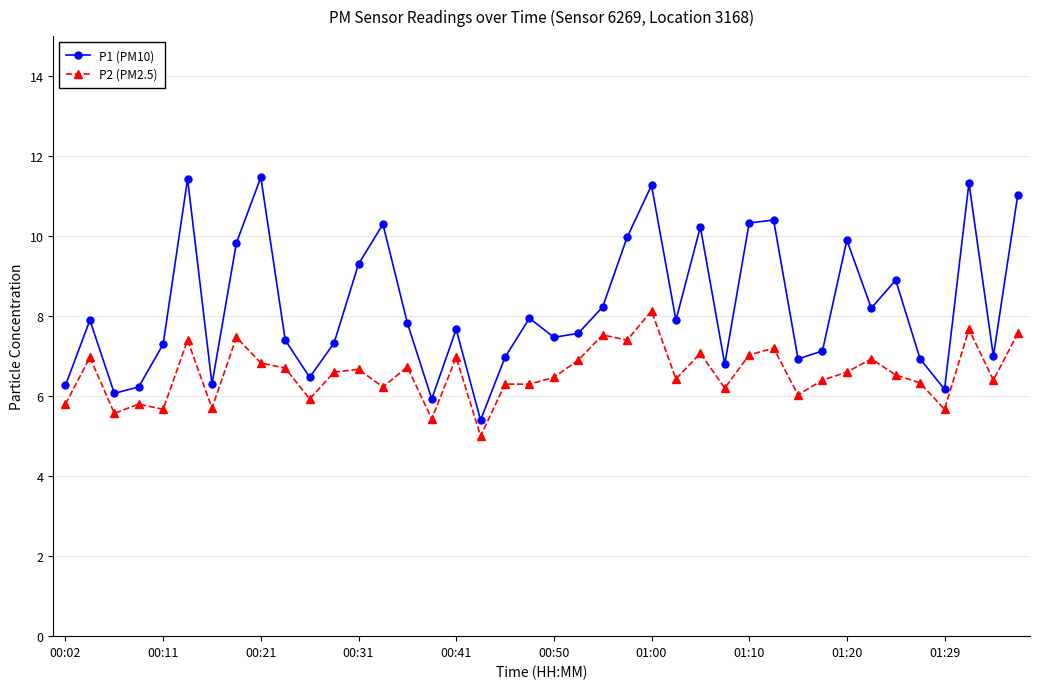

What is the average value of the P1 (PM10) series?

8.2